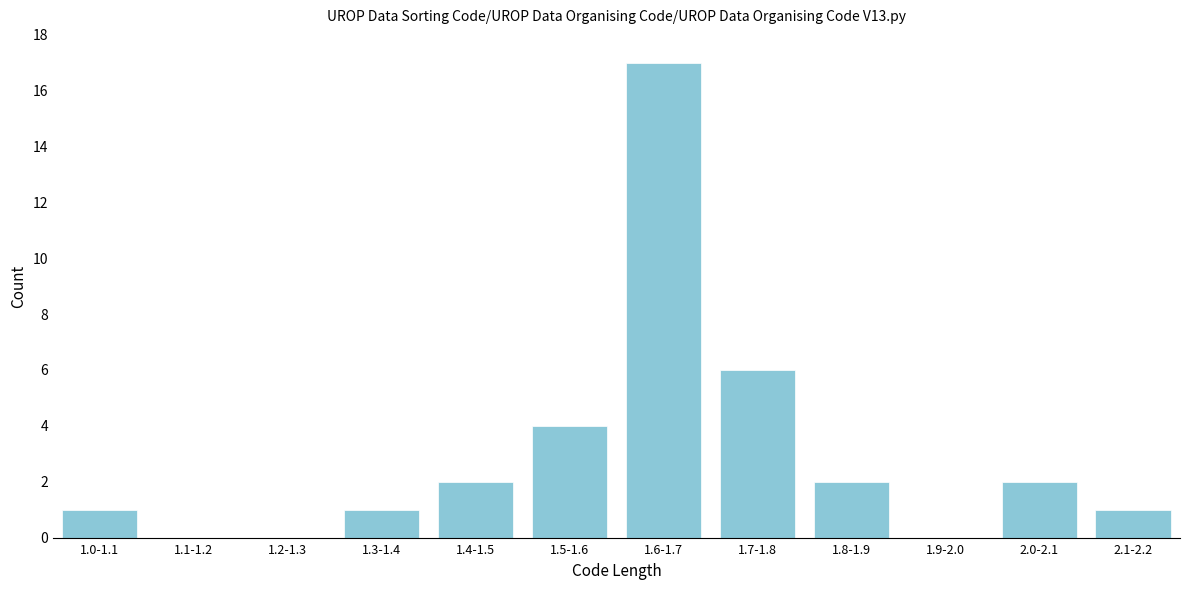

Reading left to right, list all the values displayed in this chart.

1.0-1.1=1	1.1-1.2=0	1.2-1.3=0	1.3-1.4=1	1.4-1.5=2	1.5-1.6=4	1.6-1.7=17	1.7-1.8=6	1.8-1.9=2	1.9-2.0=0	2.0-2.1=2	2.1-2.2=1